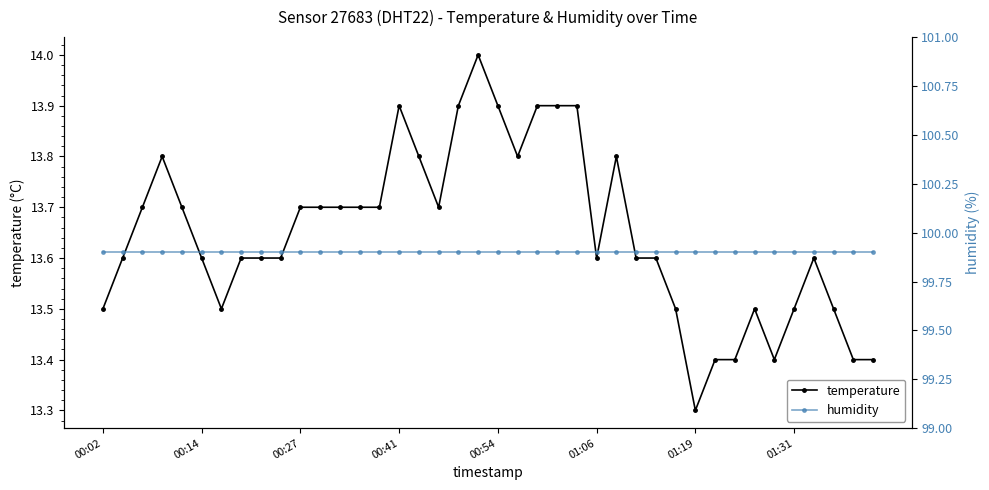

At how many categories does at least one series exceed 34?

40